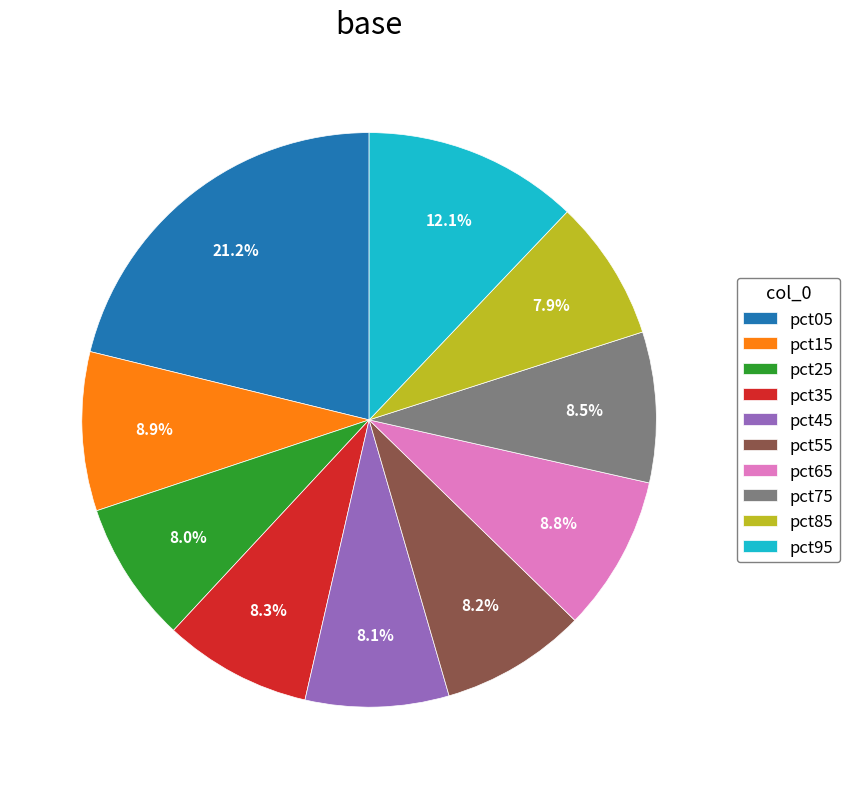

Does pct15 account for over 50% of the chart?

No